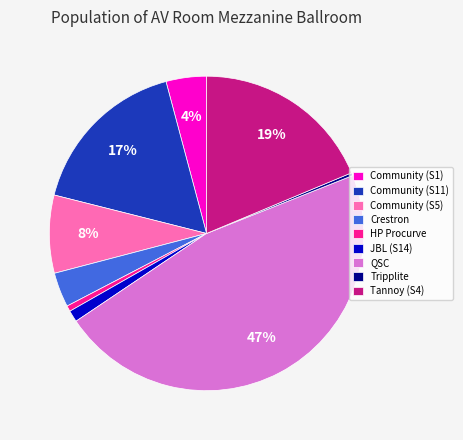

Which has a higher value, Community (S1) or QSC?

QSC